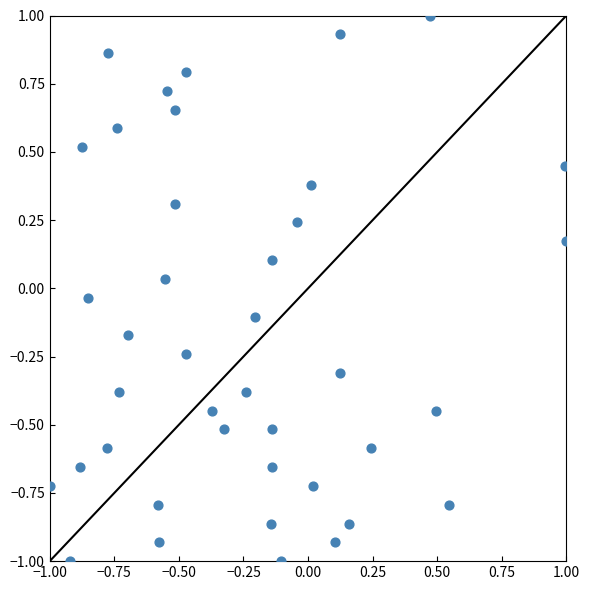

What is the range of Y values (max minus min)?

2.0